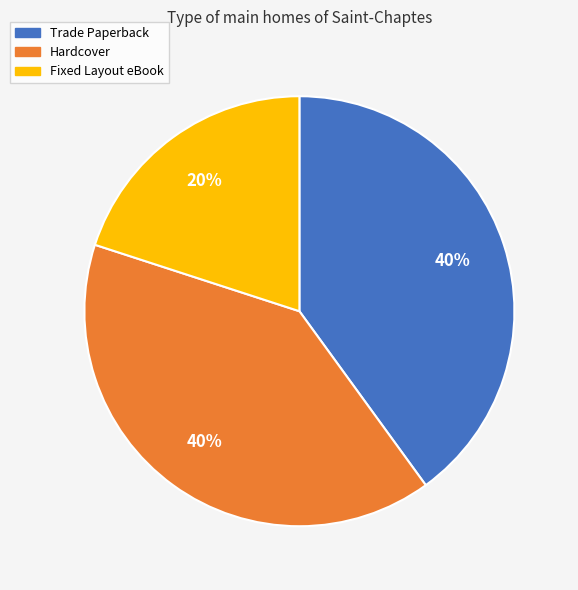

Combined, do Fixed Layout eBook and Hardcover account for over 50%?

Yes